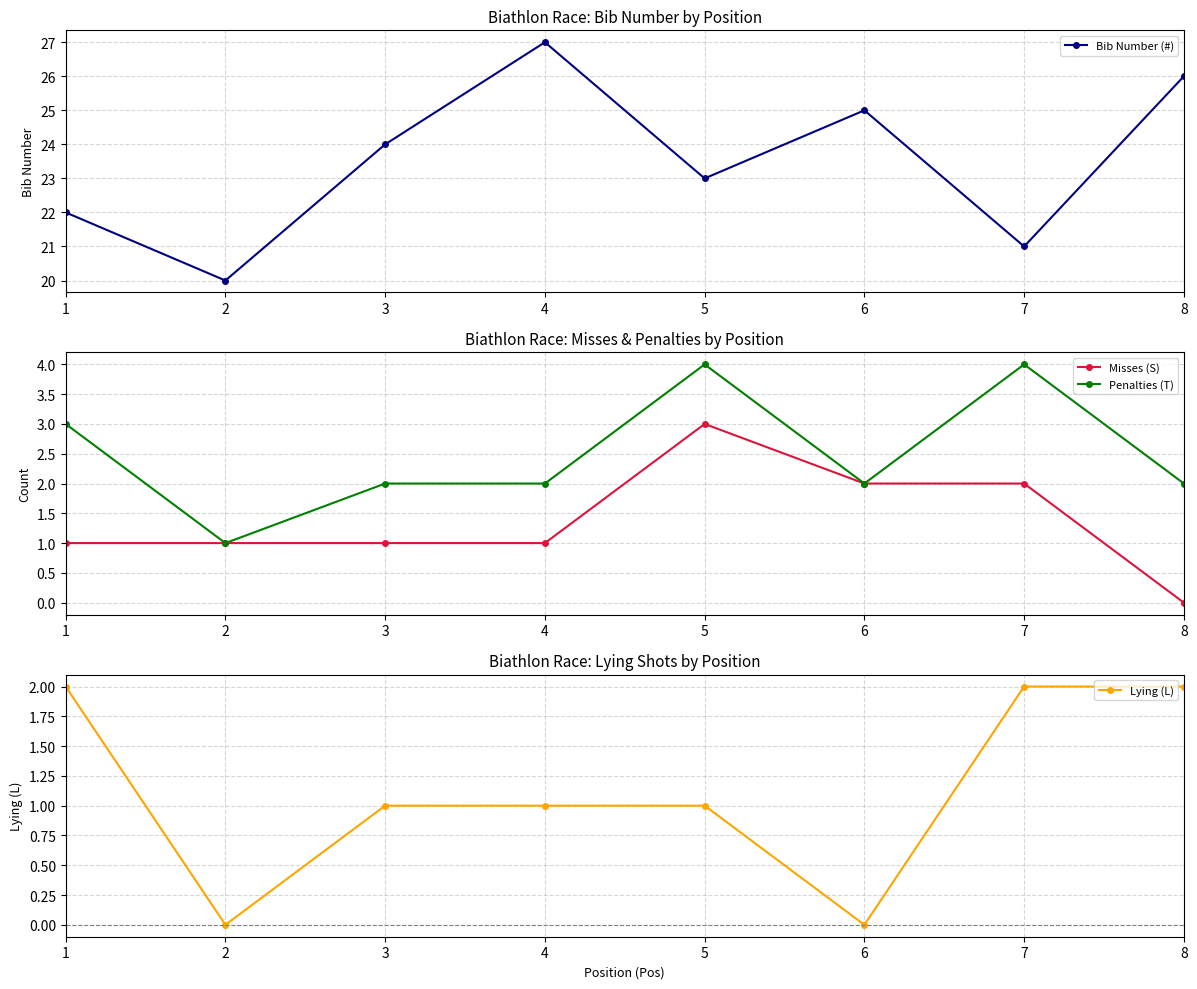

Reading left to right, transcribe all the data shown in this chart.

Bib Number (#): 1=22	2=20	3=24	4=27	5=23	6=25	7=21	8=26
Misses (S): 1=1	2=1	3=1	4=1	5=3	6=2	7=2	8=0
Penalties (T): 1=3	2=1	3=2	4=2	5=4	6=2	7=4	8=2
Lying (L): 1=2	2=0	3=1	4=1	5=1	6=0	7=2	8=2